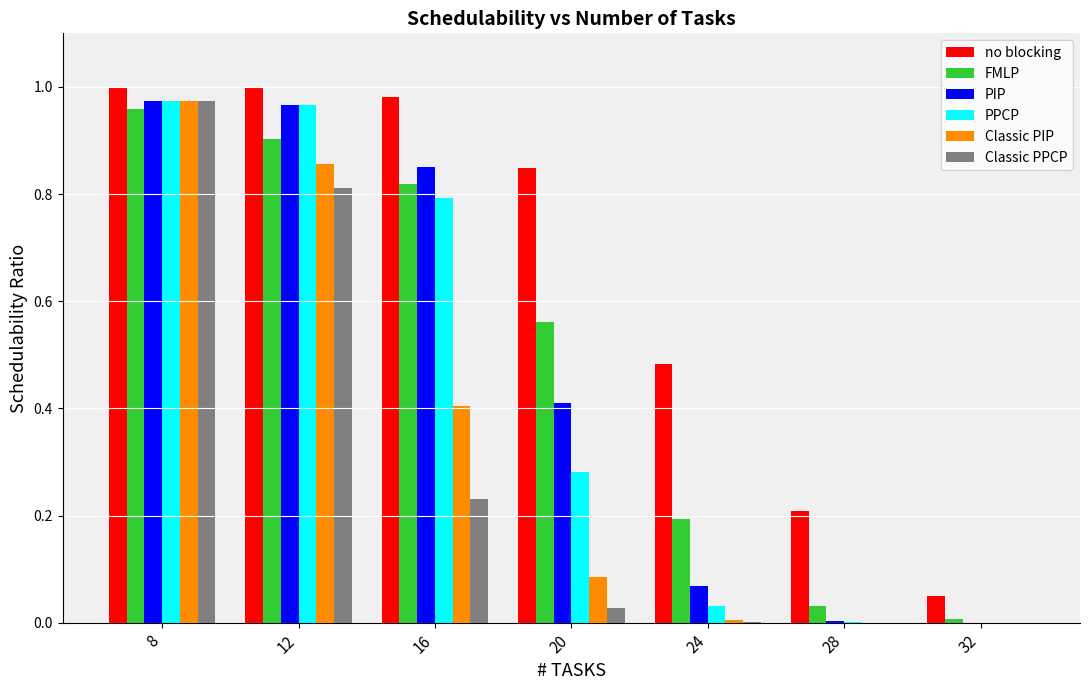

What is the average value of the PPCP series?

0.4